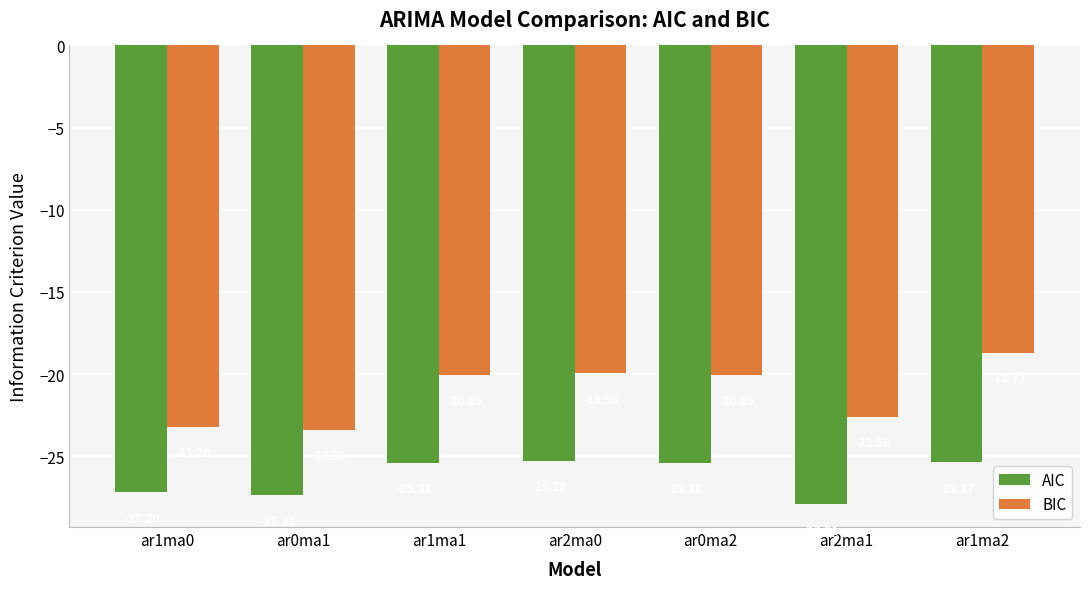

At which category is the sum across all series the highest?

ar1ma2